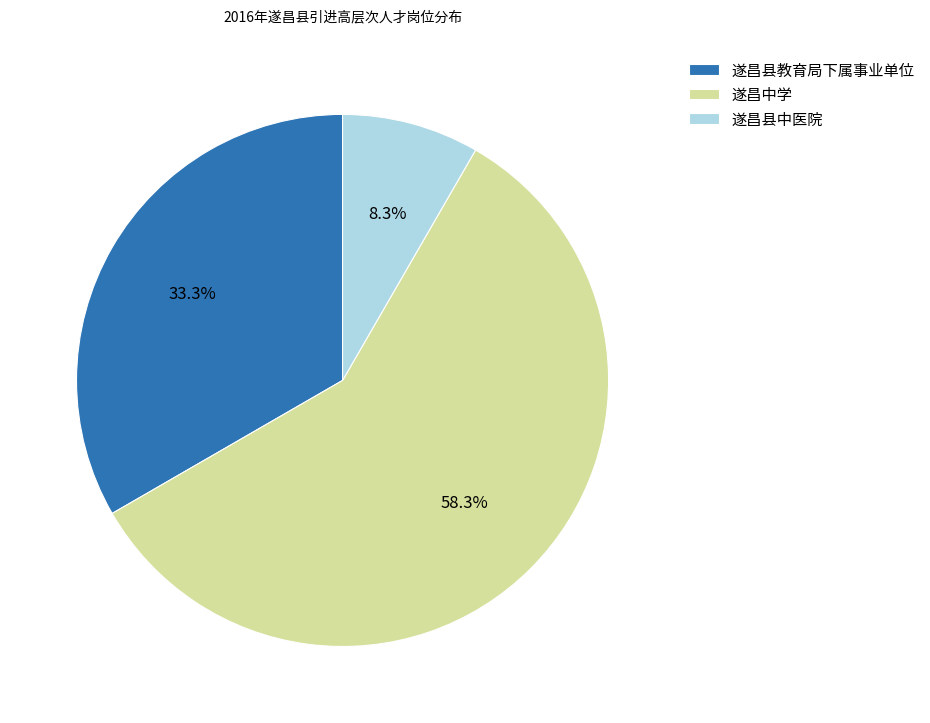

How much of the chart is everything except 遂昌县教育局下属事业单位?

66.7%